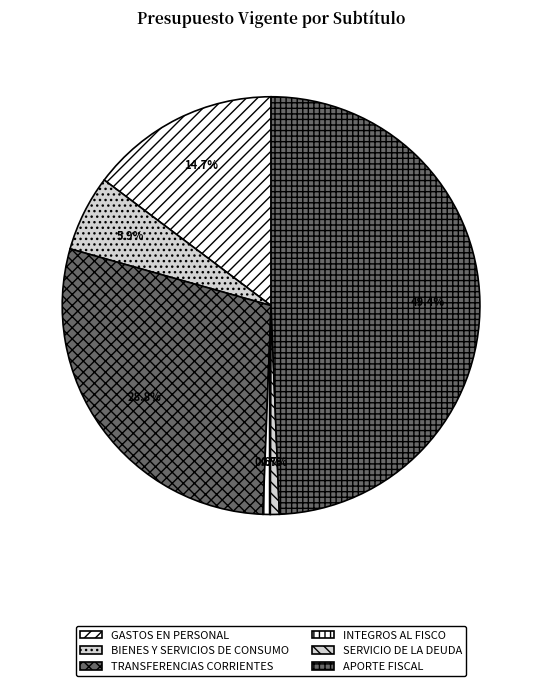

Which category has the biggest portion of the pie?

APORTE FISCAL